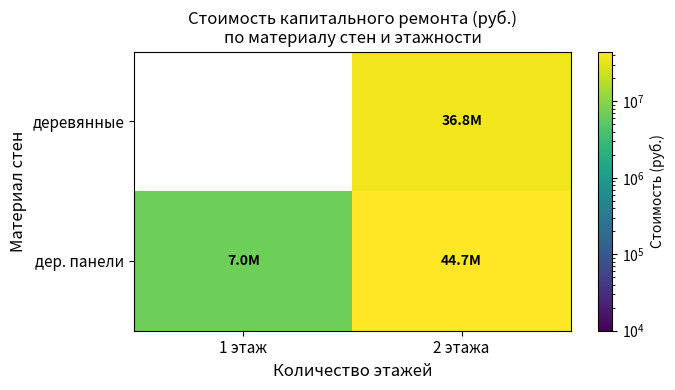

Between 1 этаж and 2 этажа, which series saw the biggest shift?

дер. панели